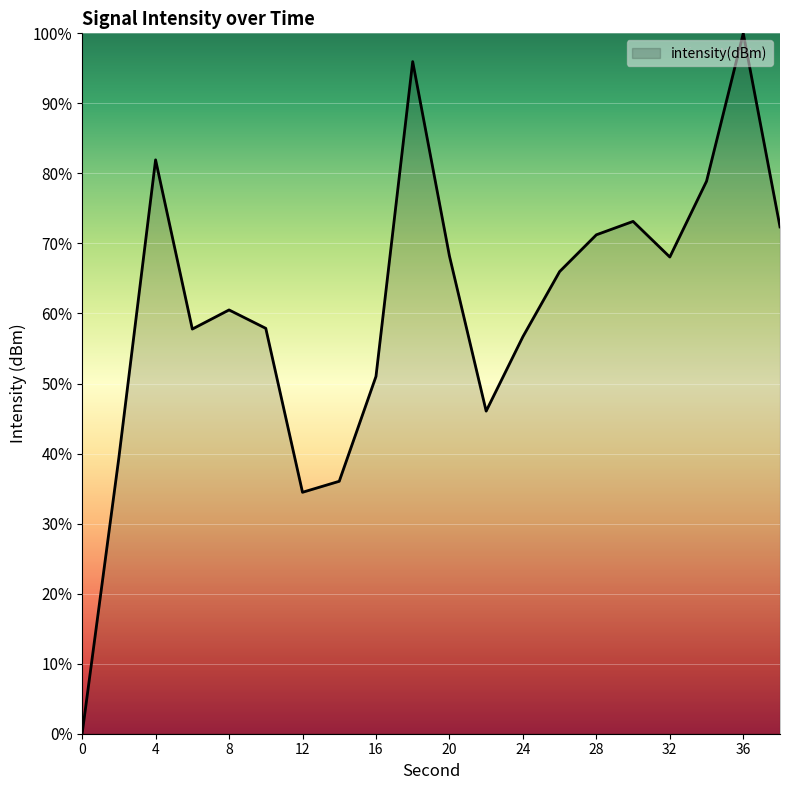

What is the difference between the maximum and minimum values?

100.0